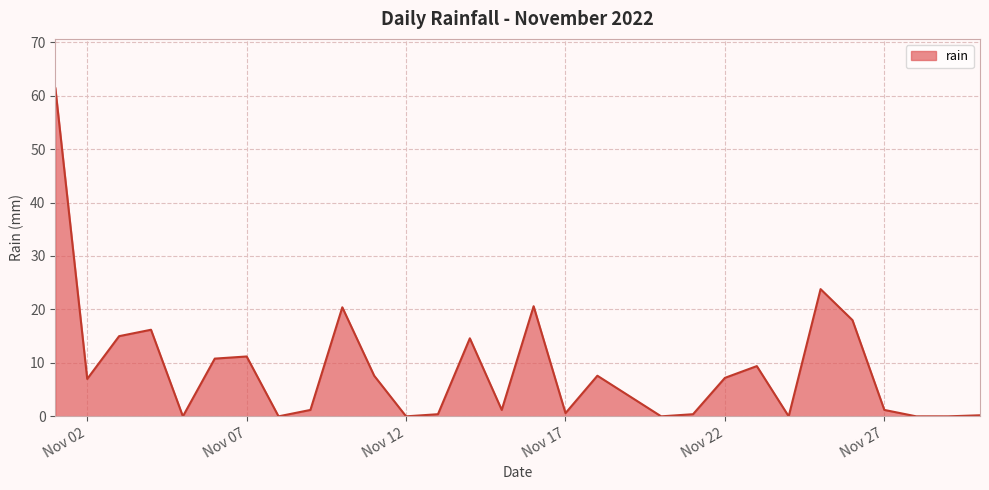

What is the maximum value shown in the chart?

61.4